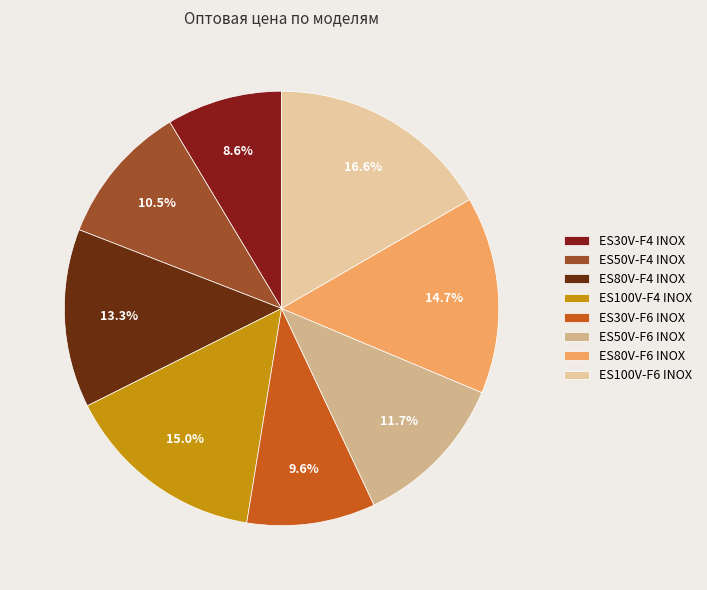

Does any single category account for the majority?

No